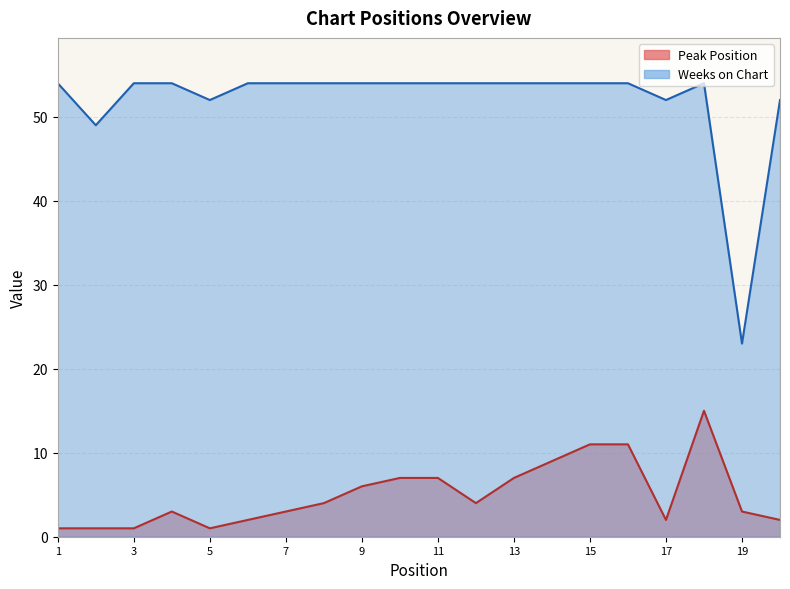

In Peak Position, how many points are higher than both neighbors (excluding endpoints)?

2